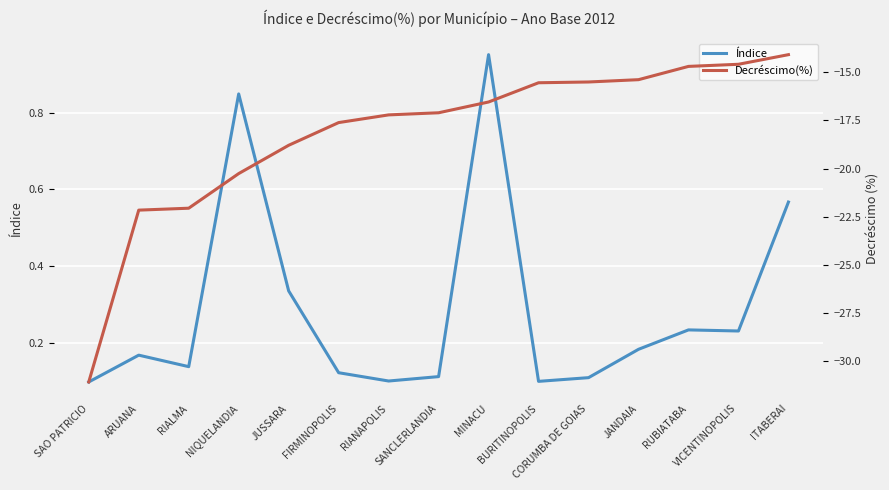

What is the difference between the maximum and second lowest values in the Decréscimo(%) series?

8.1